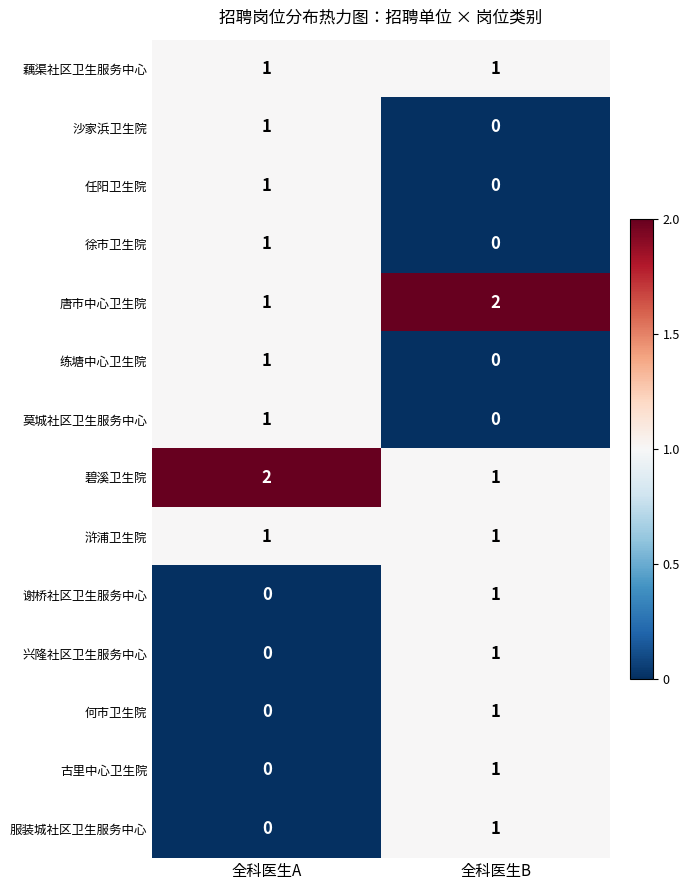

The 何市卫生院 series shows 0 at 全科医生A. True or false?

True